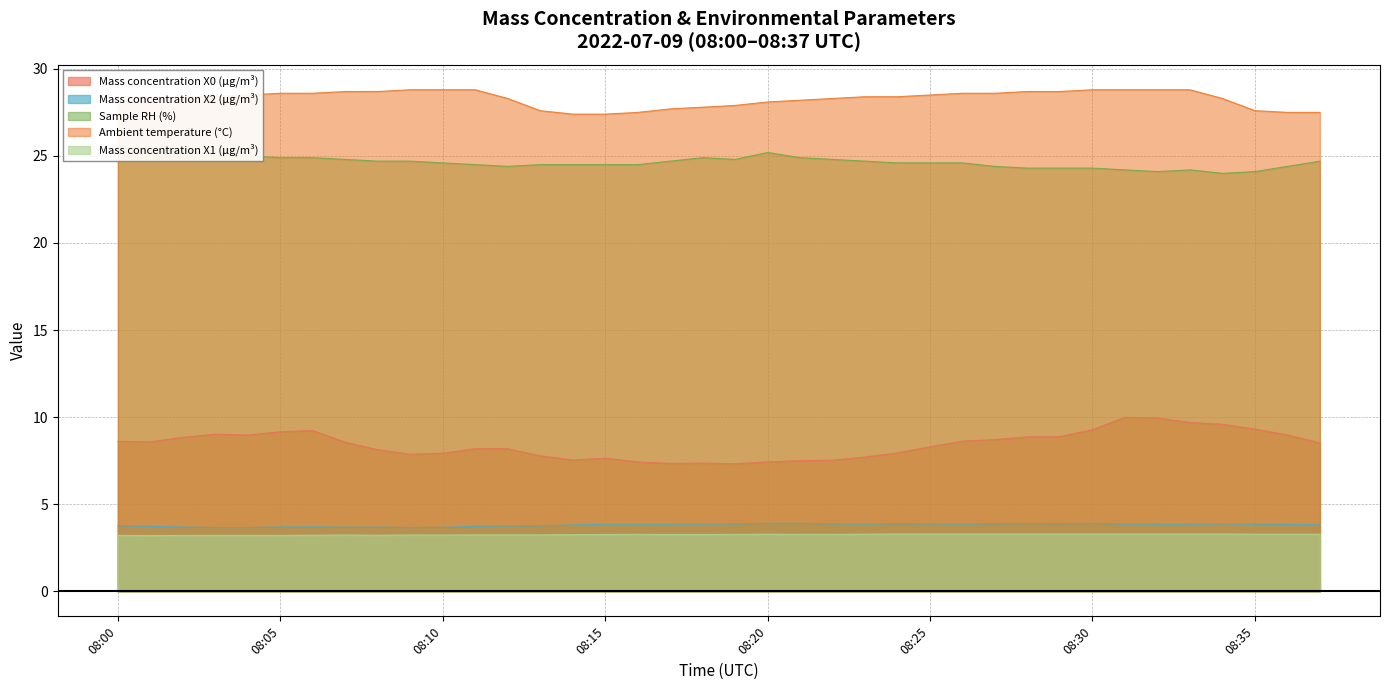

How many data points does each series have?

38